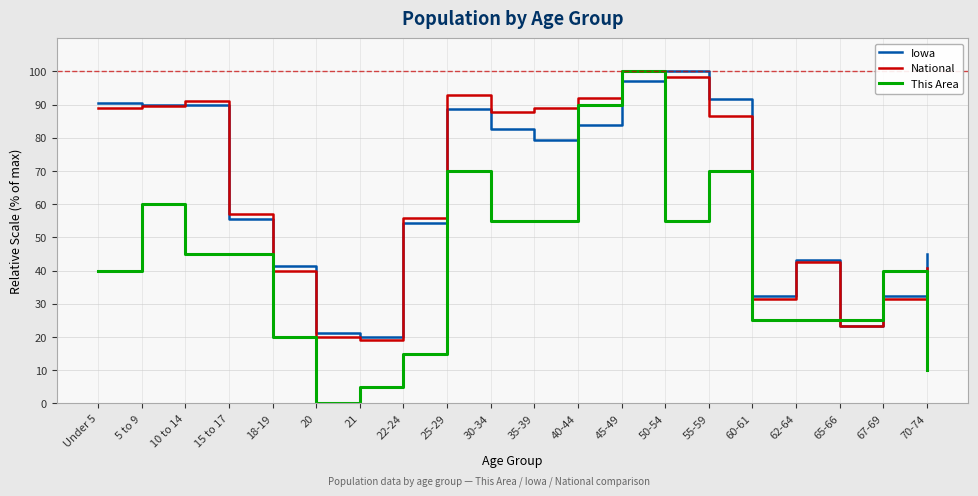

True or false: Iowa and This Area intersect in this chart.

True